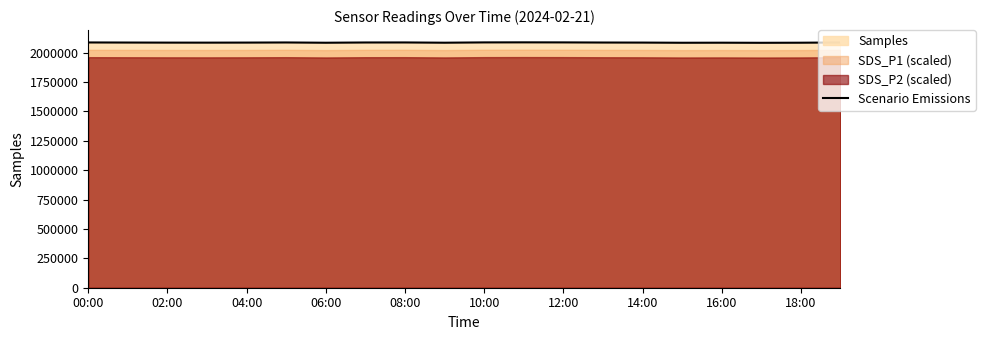

What is the minimum value for Scenario Emissions?

2082672